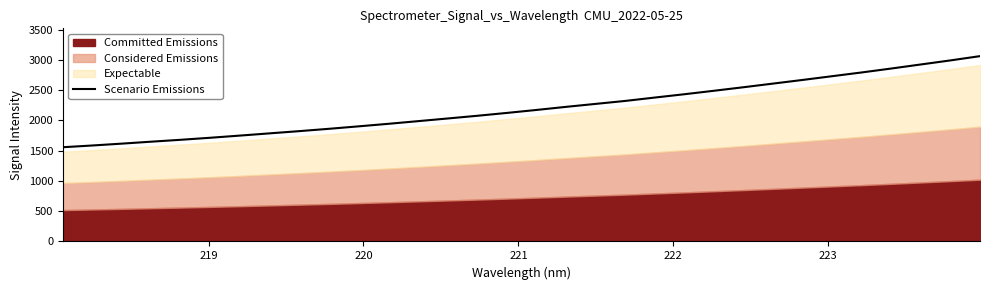

Reading left to right, extract all data points from this chart.

1556.2	1584.9	1615.8	1648.3	1679.6	1713.3	1749.0	1785.9	1822.5	1860.8	1901.4	1943.1	1986.9	2030.9	2075.5	2122.7	2171.7	2222.9	2271.8	2320.7	2376.5	2431.3	2488.5	2546.9	2607.1	2667.4	2729.3	2791.2	2856.0	2922.9	2989.9	3060.4